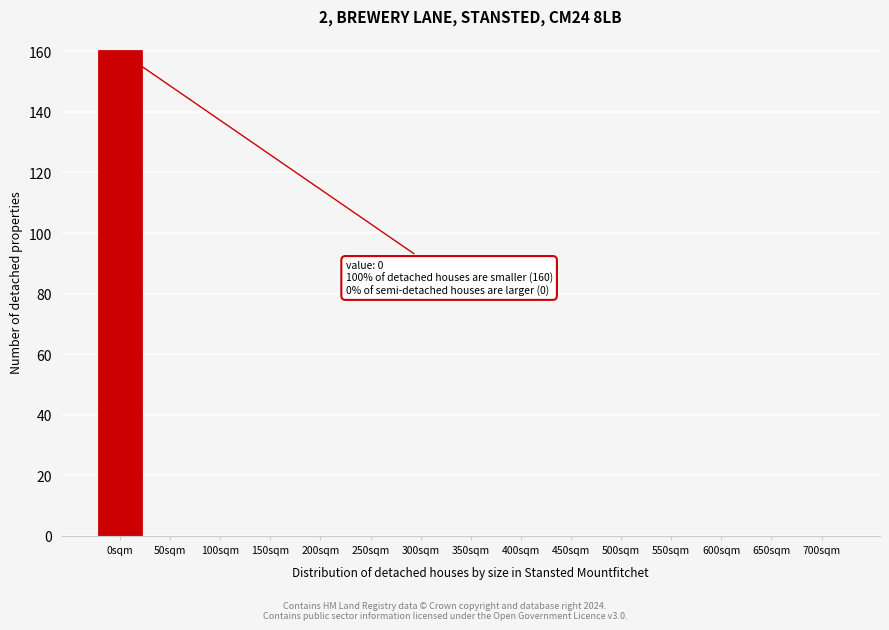

Reading right to left, transcribe all the data shown in this chart.

700sqm=0	650sqm=0	600sqm=0	550sqm=0	500sqm=0	450sqm=0	400sqm=0	350sqm=0	300sqm=0	250sqm=0	200sqm=0	150sqm=0	100sqm=0	50sqm=0	0sqm=160